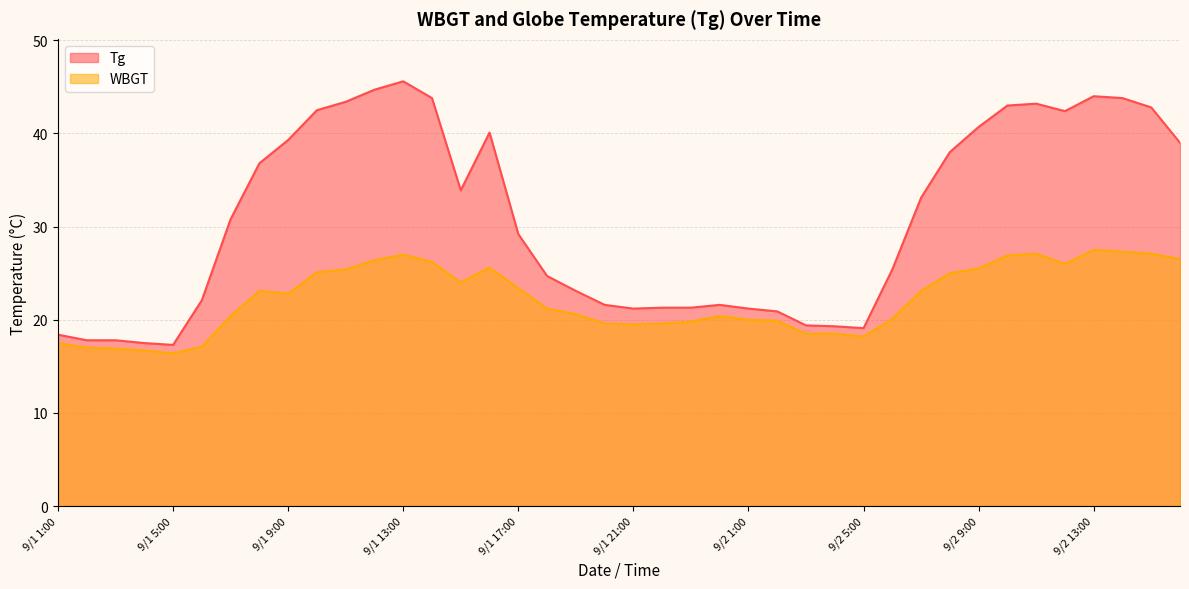

What is the total value across all series at 9/2 7:00?

56.2